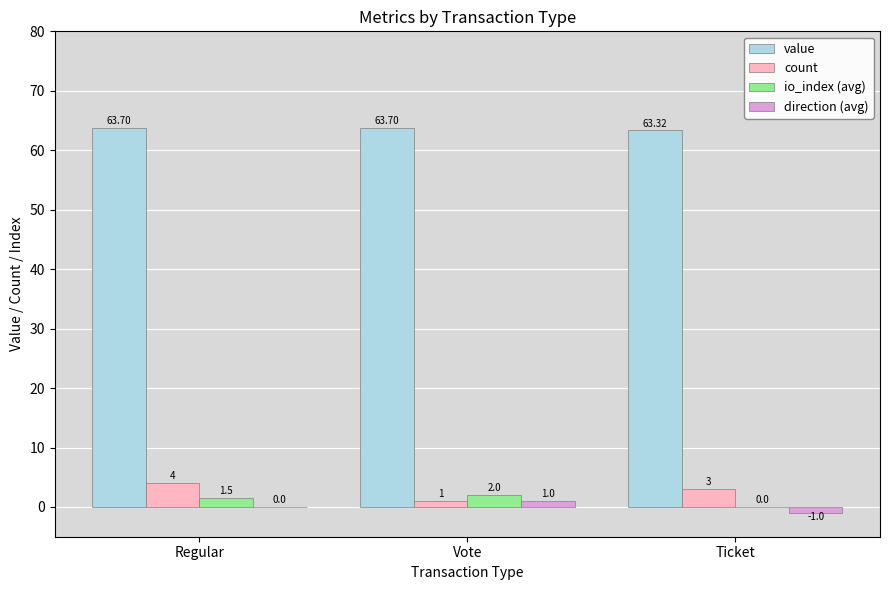

How many count values are between 1 and 4?

3